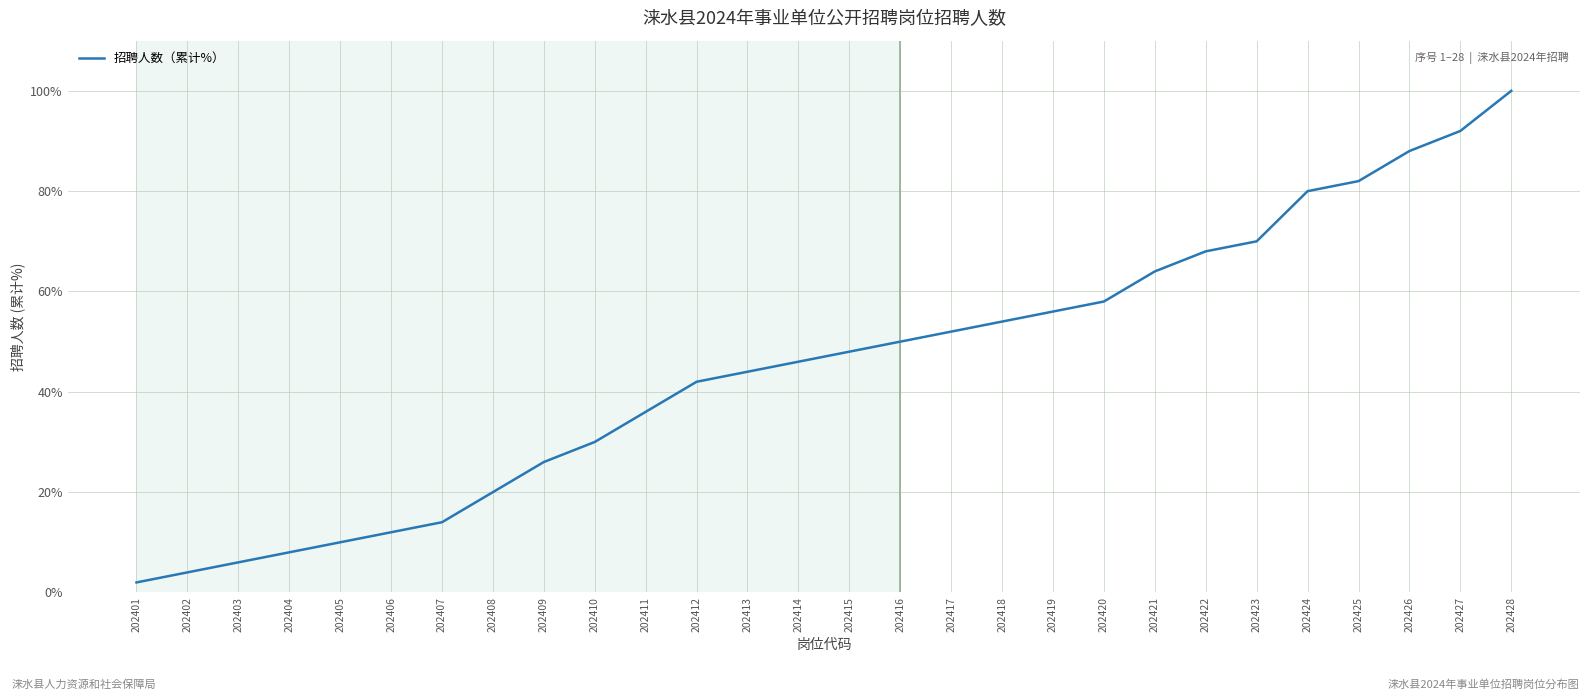

Reading right to left, what are all the values shown in this chart?

100.0	92.0	88.0	82.0	80.0	70.0	68.0	64.0	58.0	56.0	54.0	52.0	50.0	48.0	46.0	44.0	42.0	36.0	30.0	26.0	20.0	14.0	12.0	10.0	8.0	6.0	4.0	2.0